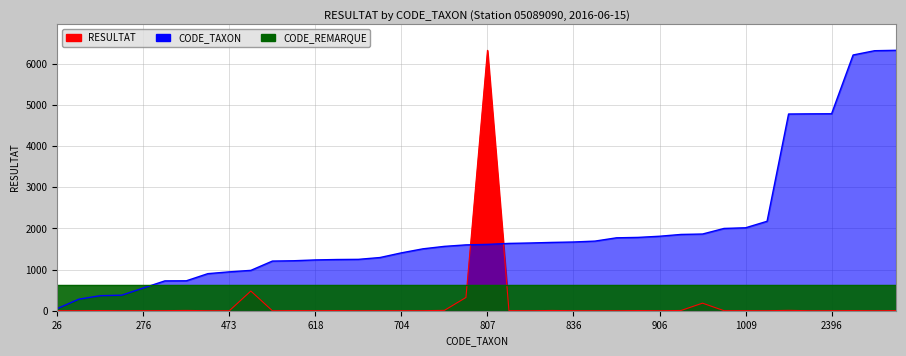

What is the difference between the second highest and second lowest values in the CODE_TAXON series?

6043.1